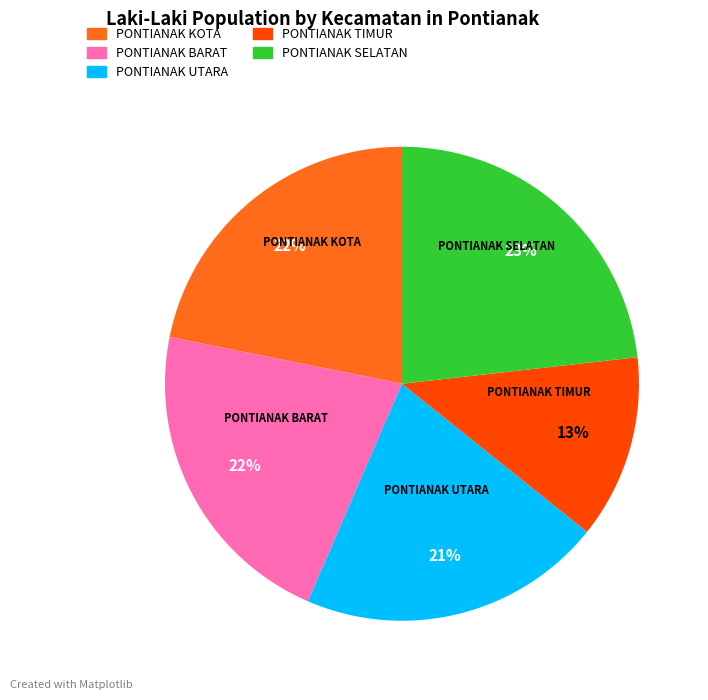

Count the number of slices in the pie.

5